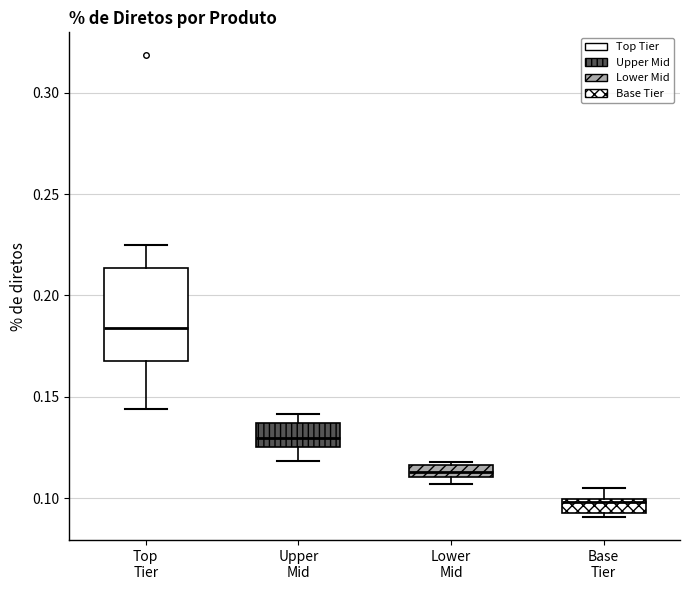

Which box is the tallest, from its lower edge to its upper edge?

Top Tier